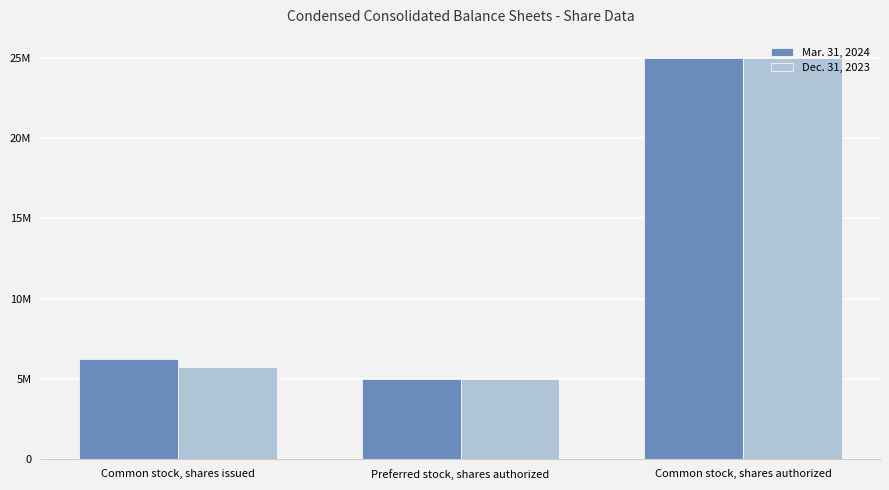

What is the value of the Dec. 31, 2023 bar at the 1st from the left?

5741838